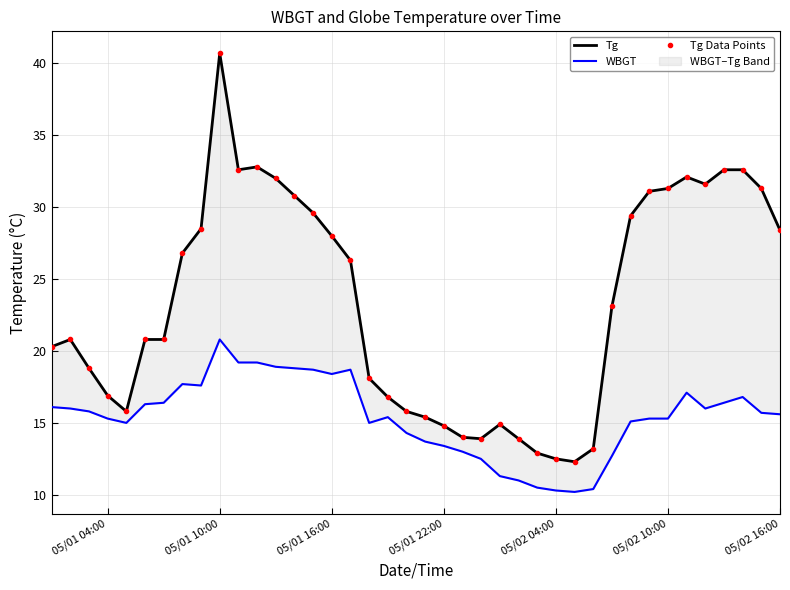

Does the chart have visible grid lines?

Yes